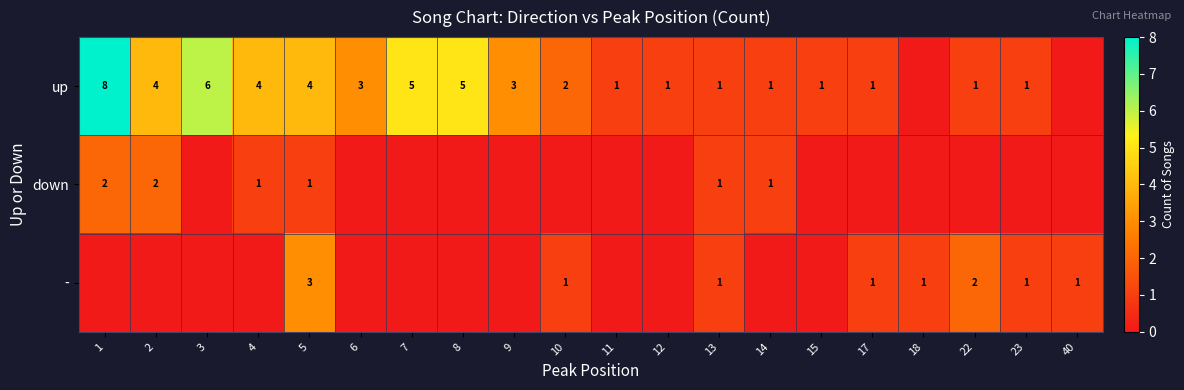

What is the total value across all series at 13?

3